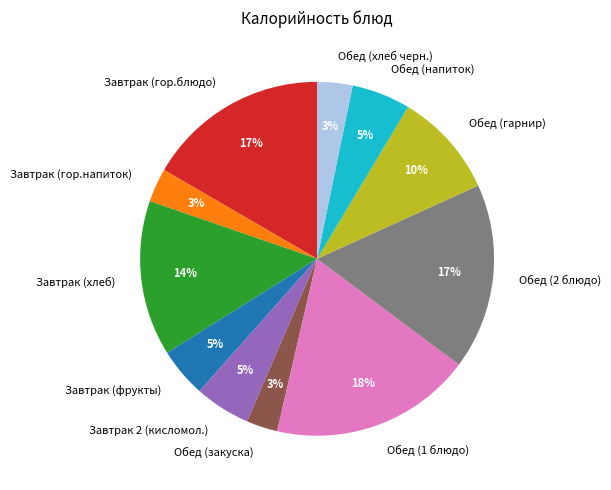

True or false: Обед (2 блюдо) accounts for 17% of the total.

True